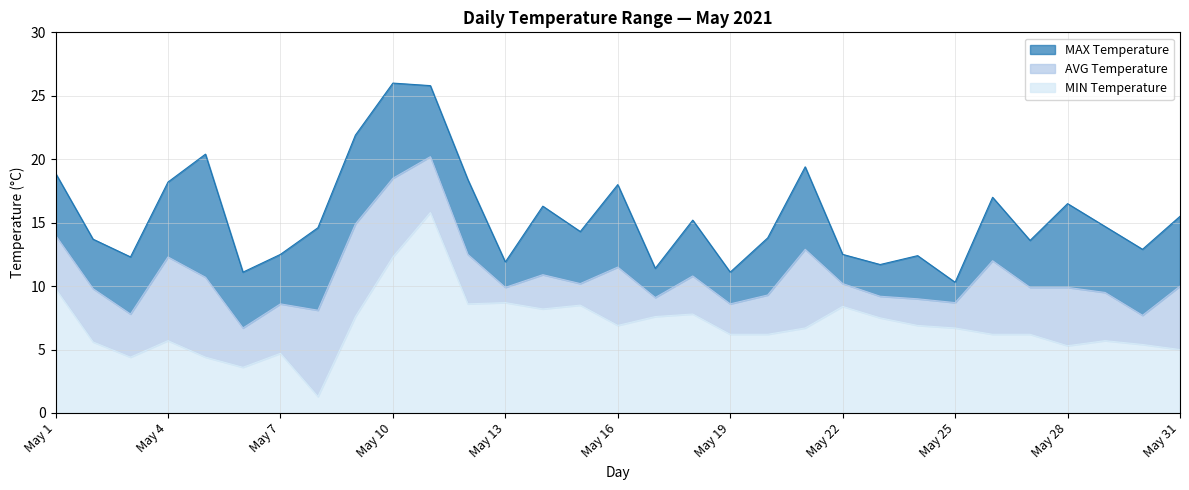

How many lines are shown in the chart?

3